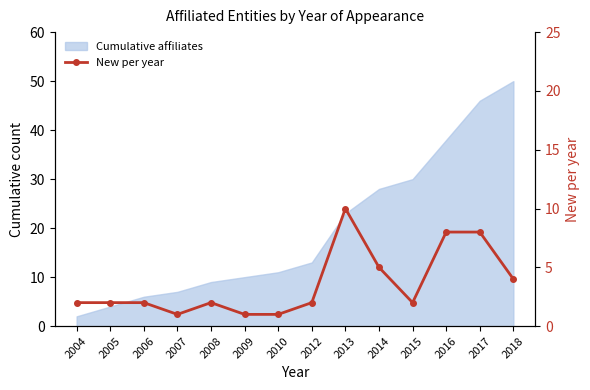

What is the sum of all values?

50